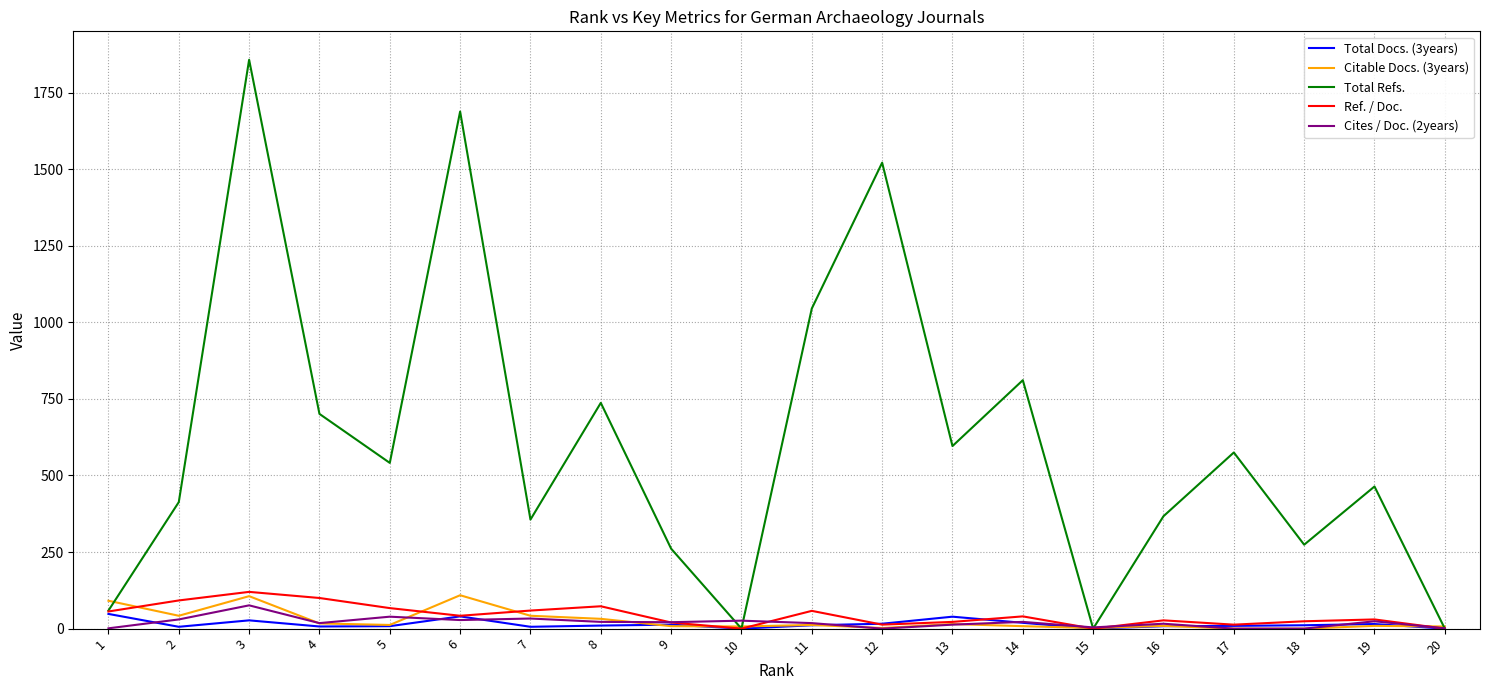

Which label corresponds to the largest value in the chart?

3